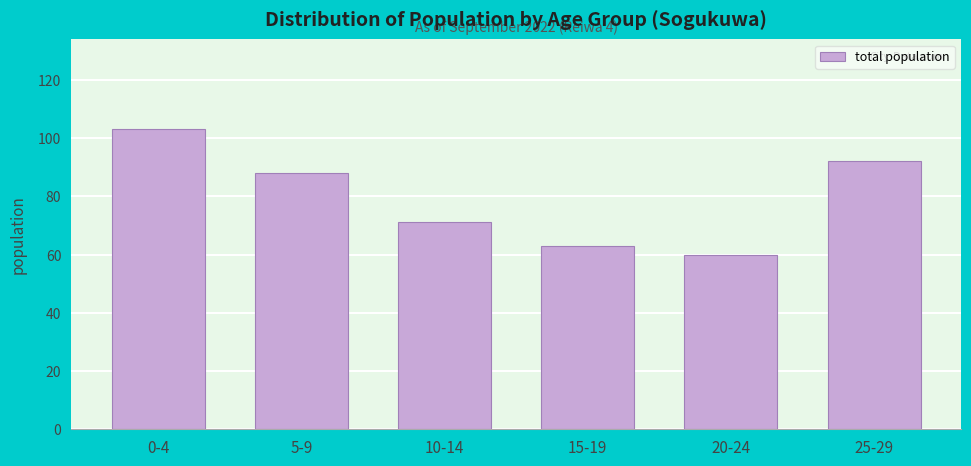

Reading left to right, list all the values displayed in this chart.

0-4=103	5-9=88	10-14=71	15-19=63	20-24=60	25-29=92